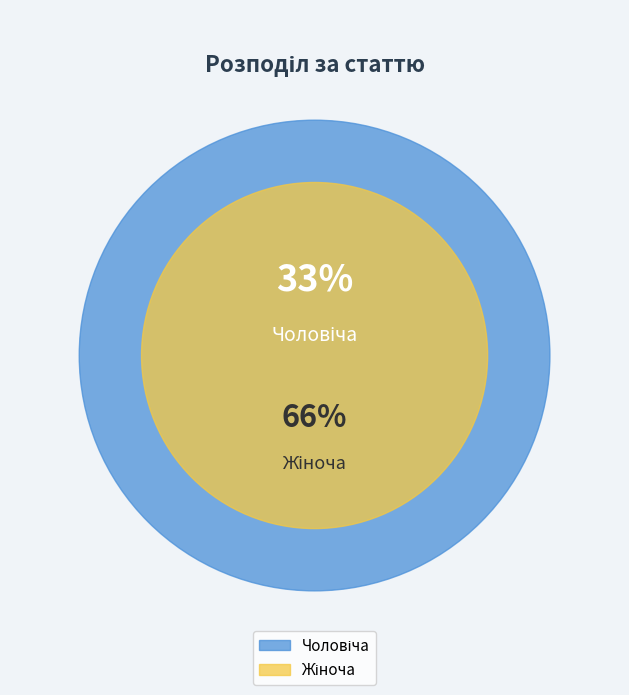

Count the number of slices in the pie.

2